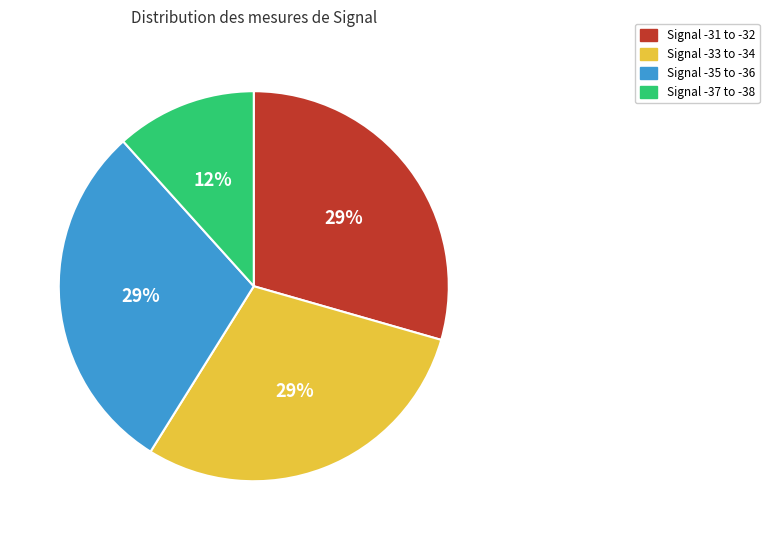

Is there a majority slice in this chart?

No